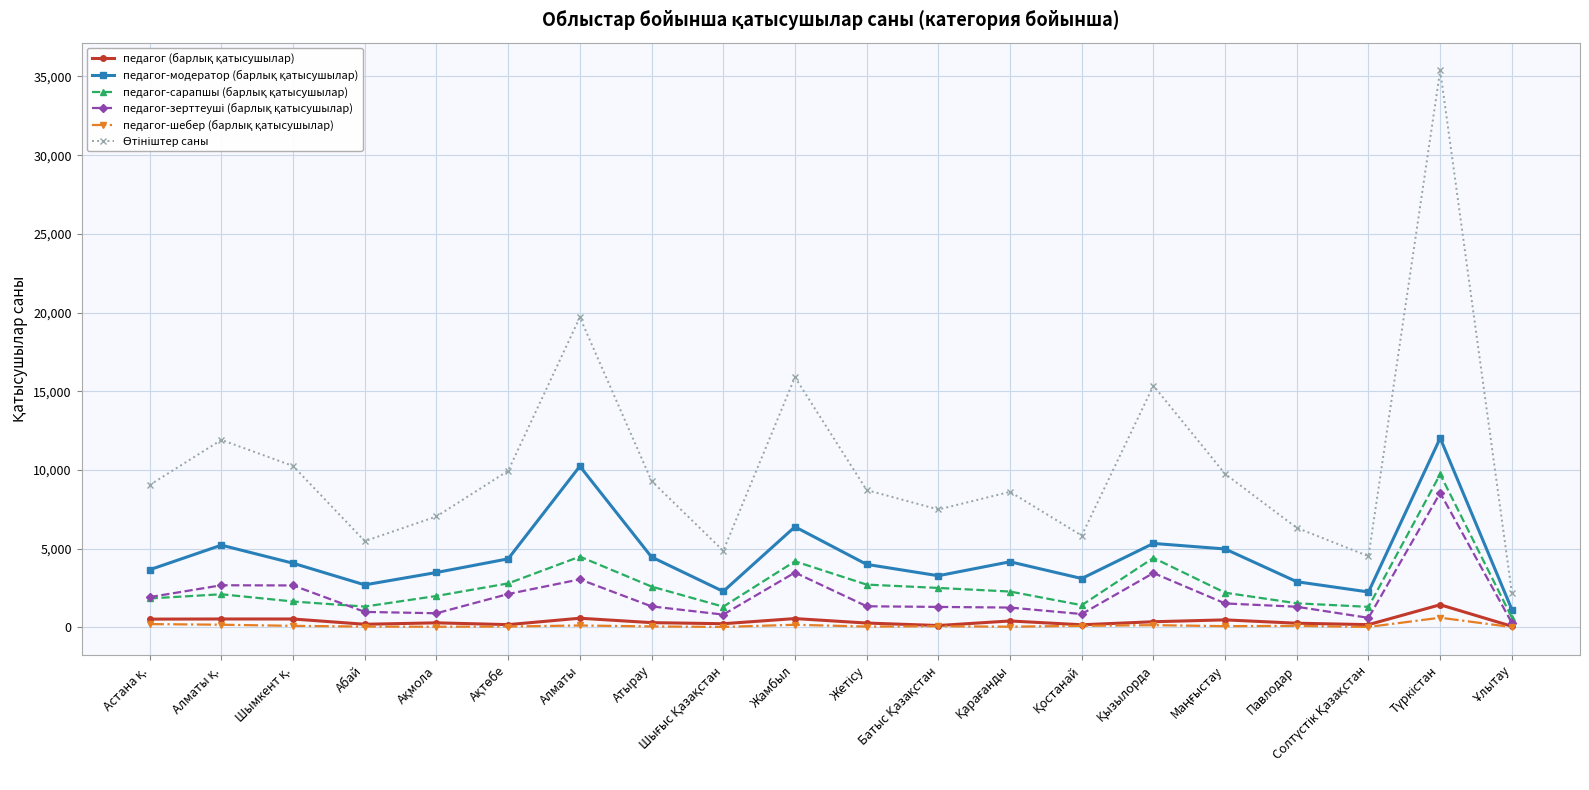

What is the maximum value shown in the chart?

35379